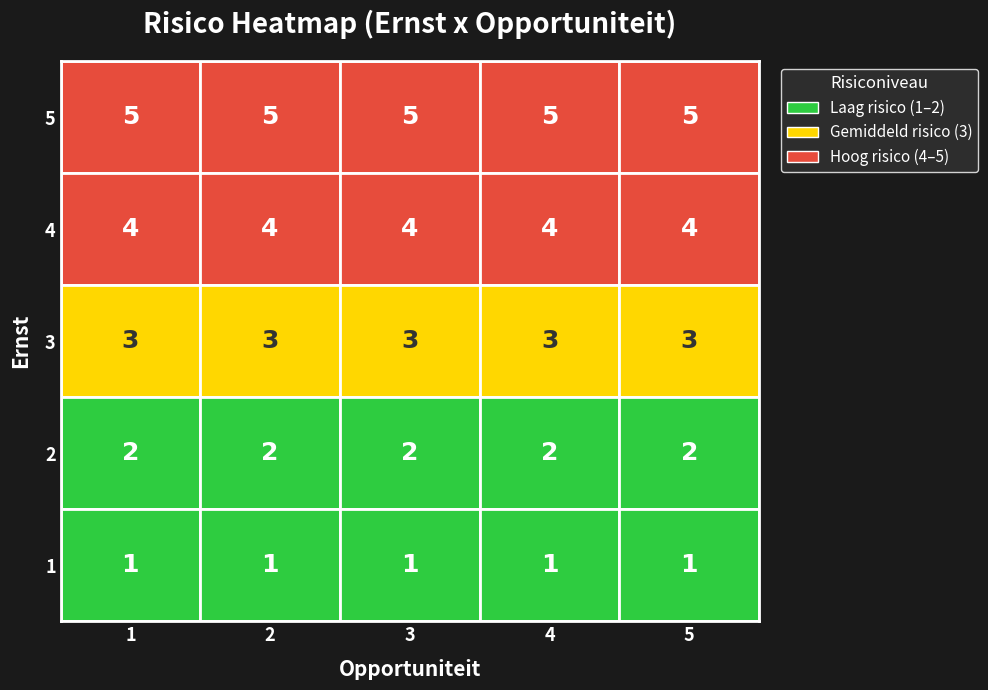

What is the total value across all series at 3?

15